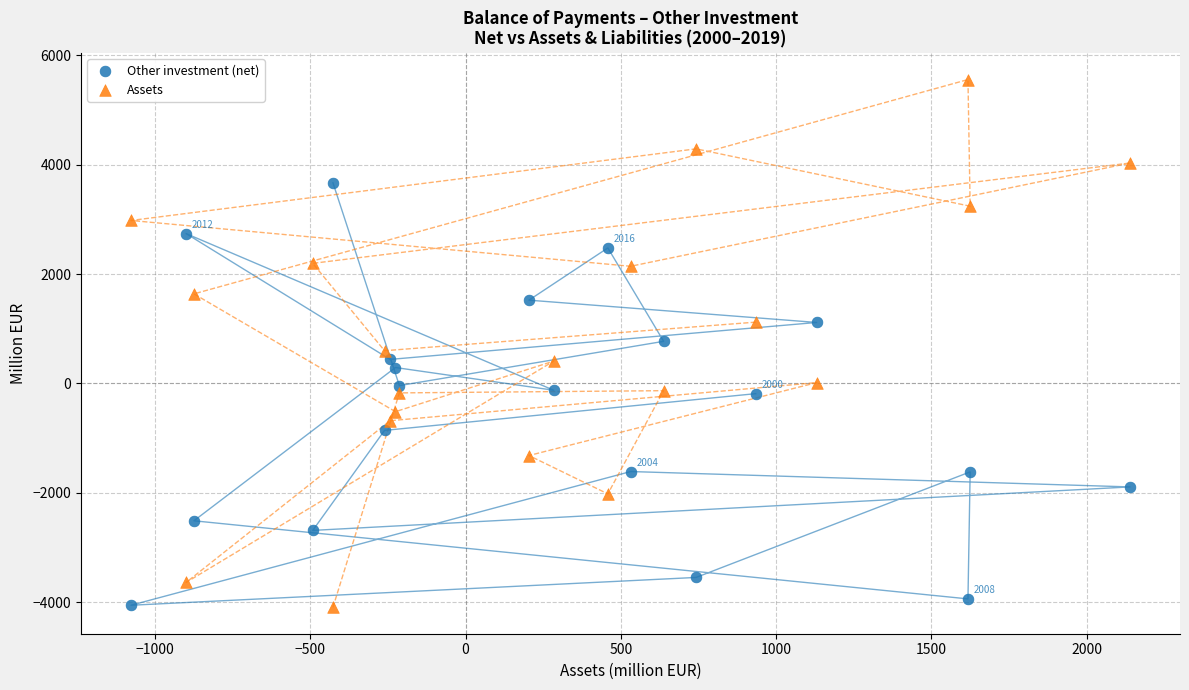

Which series has the widest spread of Y values?

Assets